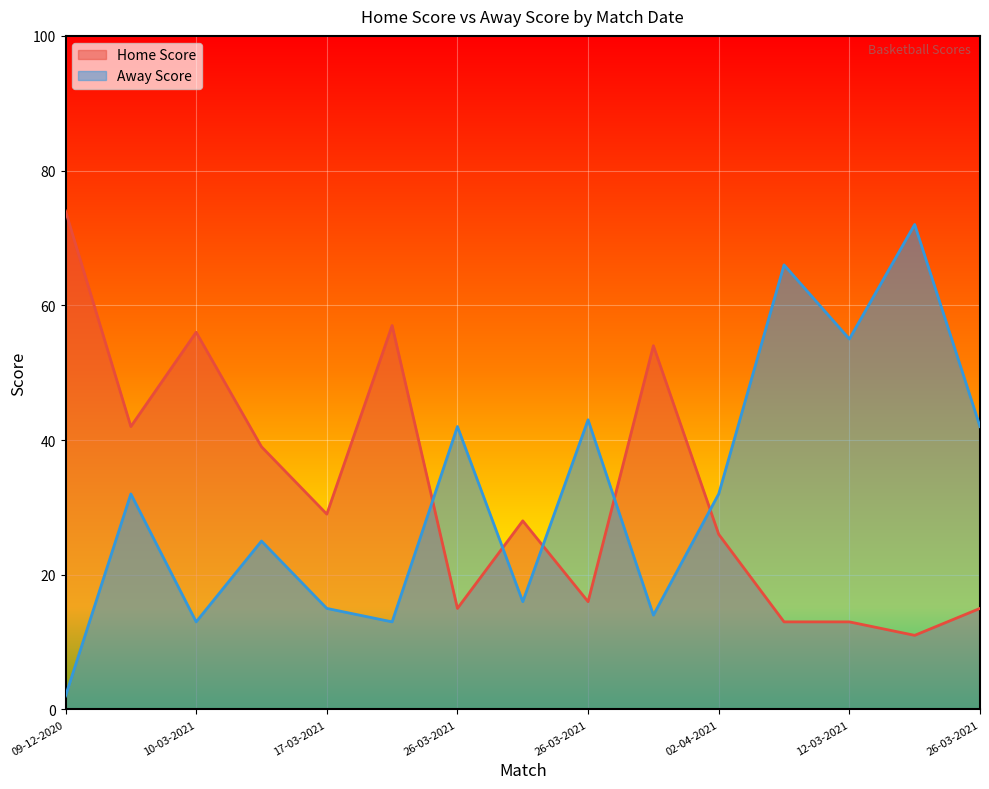

What is the minimum value for Home Score?

11